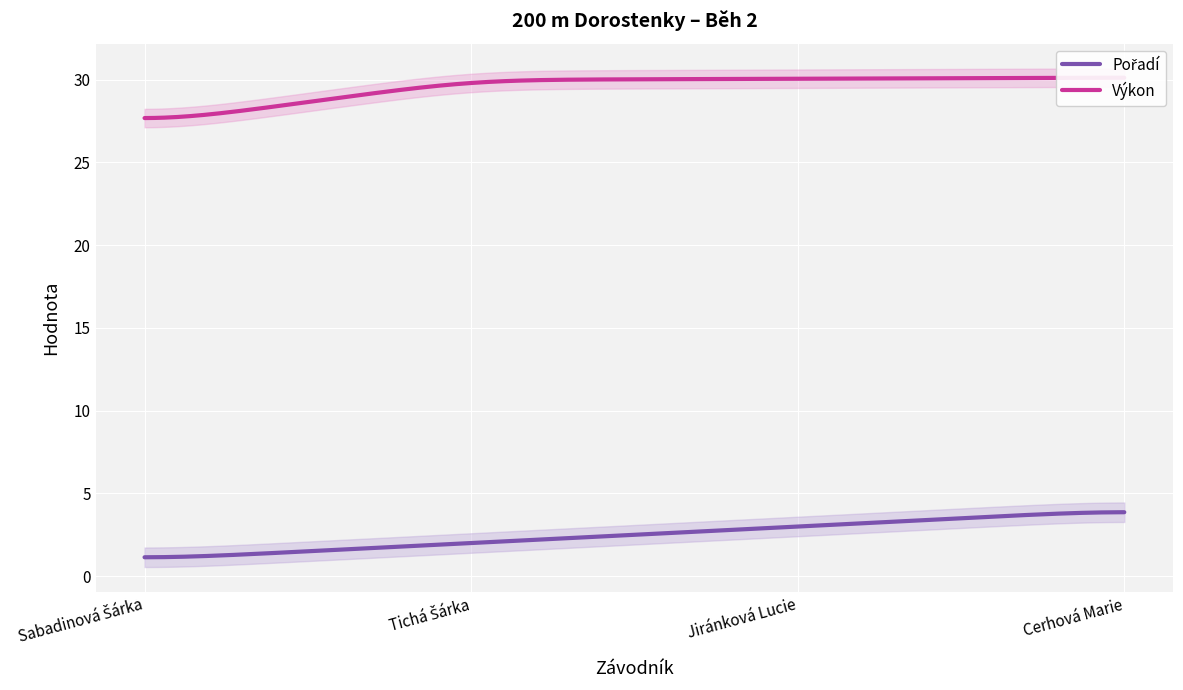

How many data points in Pořadí are above 3?

1